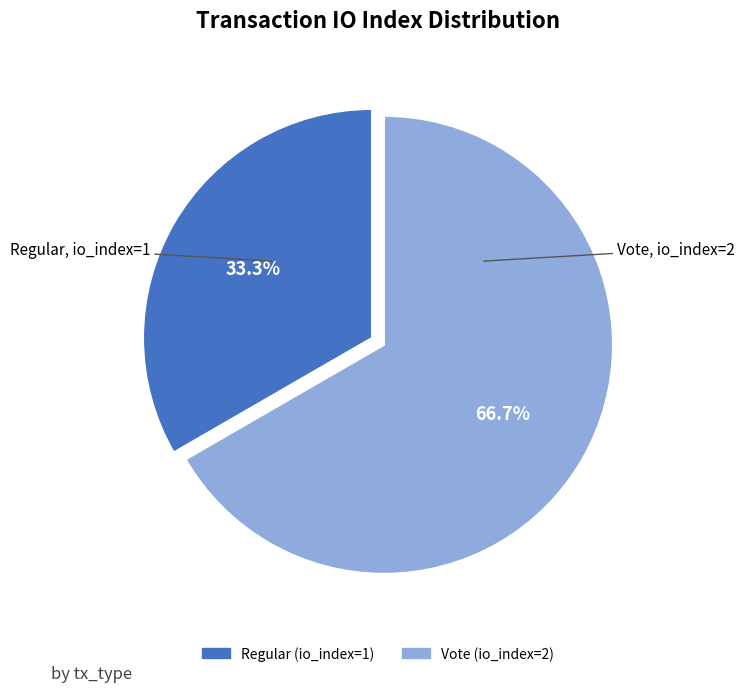

Combined, what portion of the pie is Regular (io_index=1) and Vote (io_index=2)?

100.0%